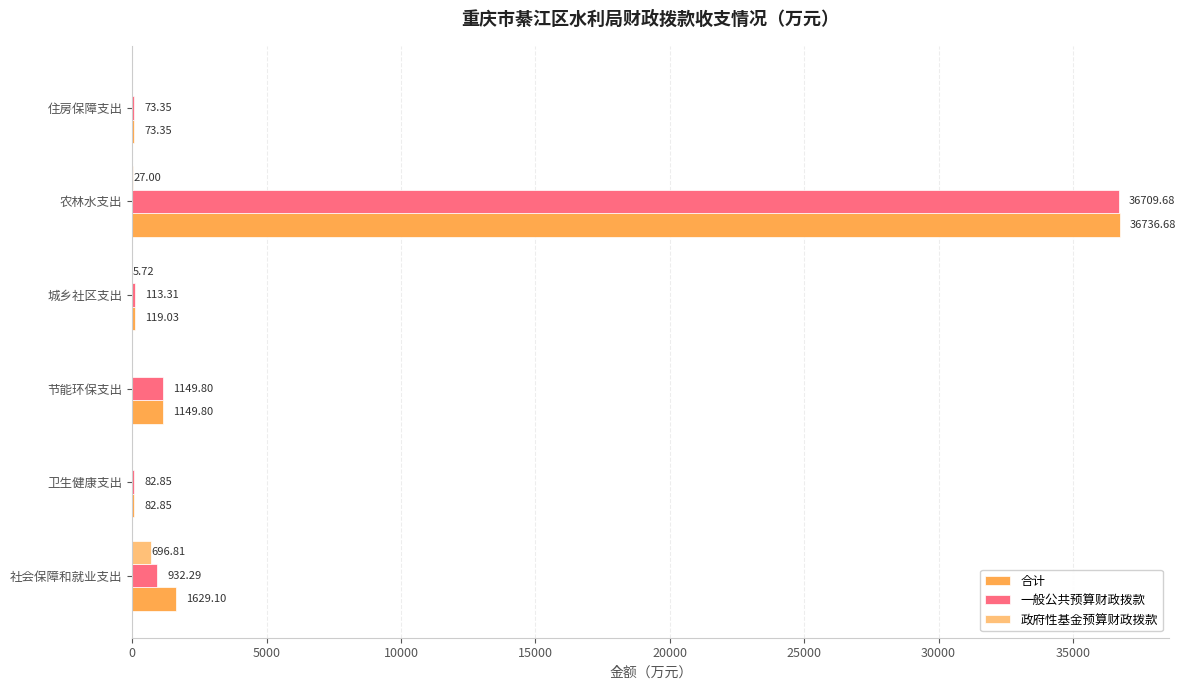

What are all the series names shown in the legend?

合计, 一般公共预算财政拨款, 政府性基金预算财政拨款